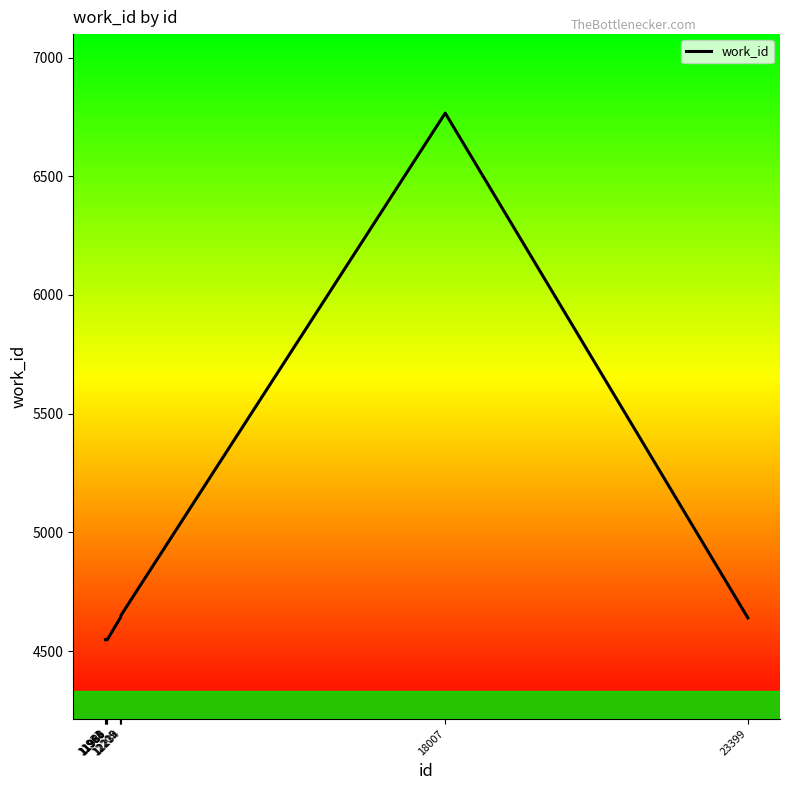

Is it true that the value at 11980 is 1440?

False